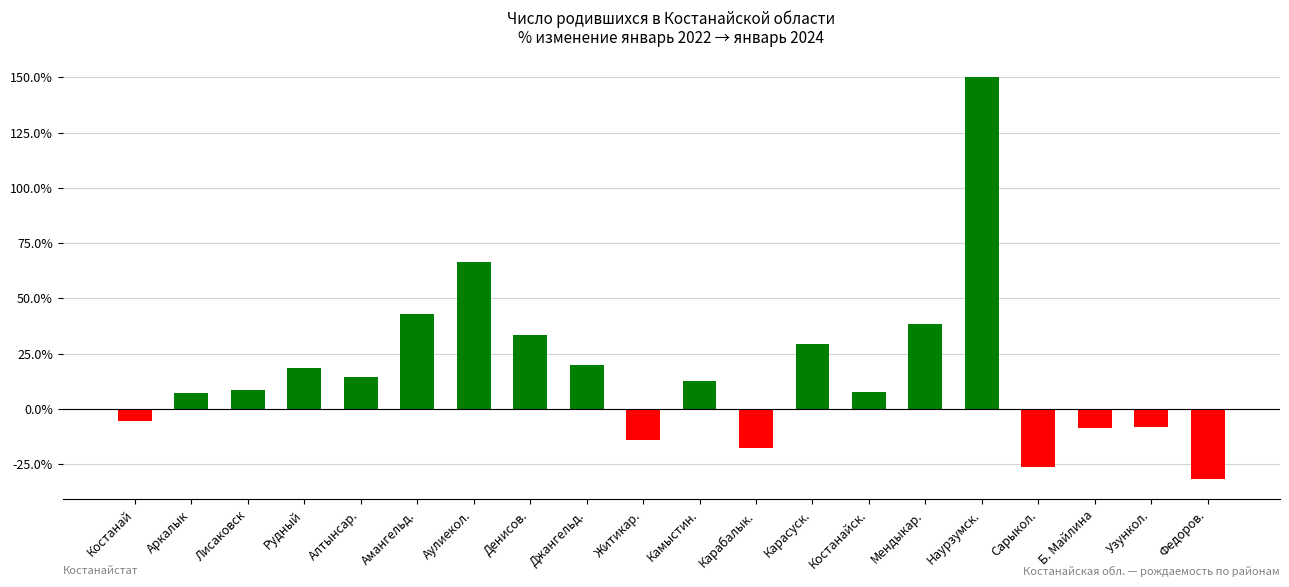

What is the difference between the second highest and second lowest values?

93.0